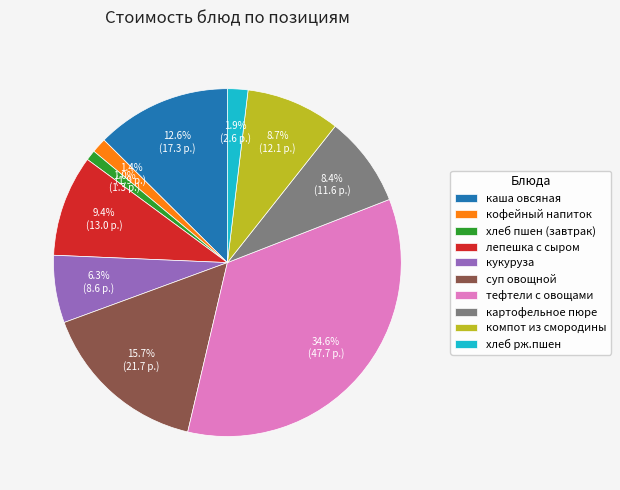

Count the number of slices in the pie.

10